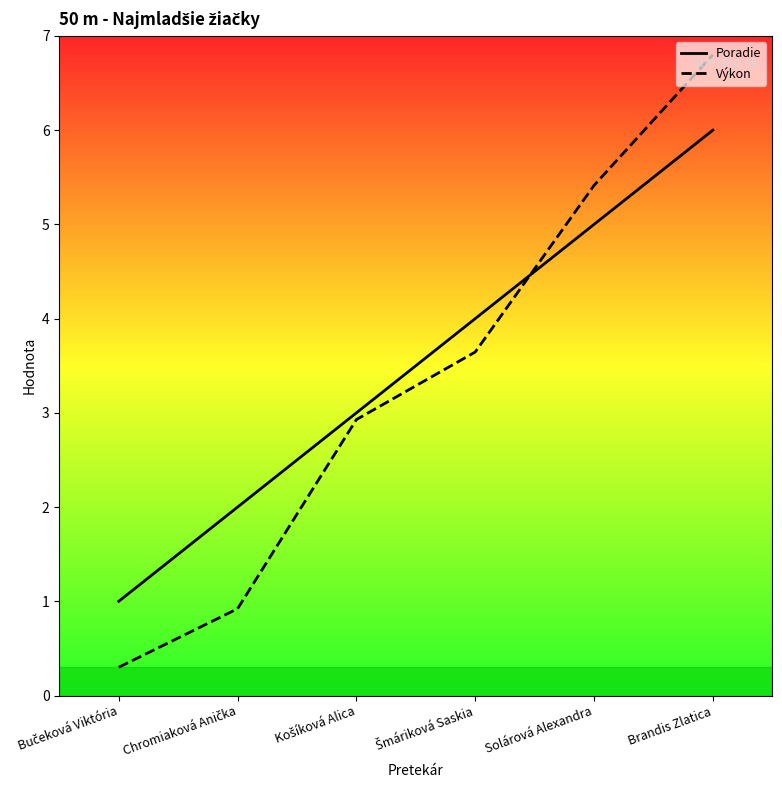

At Chromiaková Anička, list the series in order from largest to smallest.

Poradie, Výkon